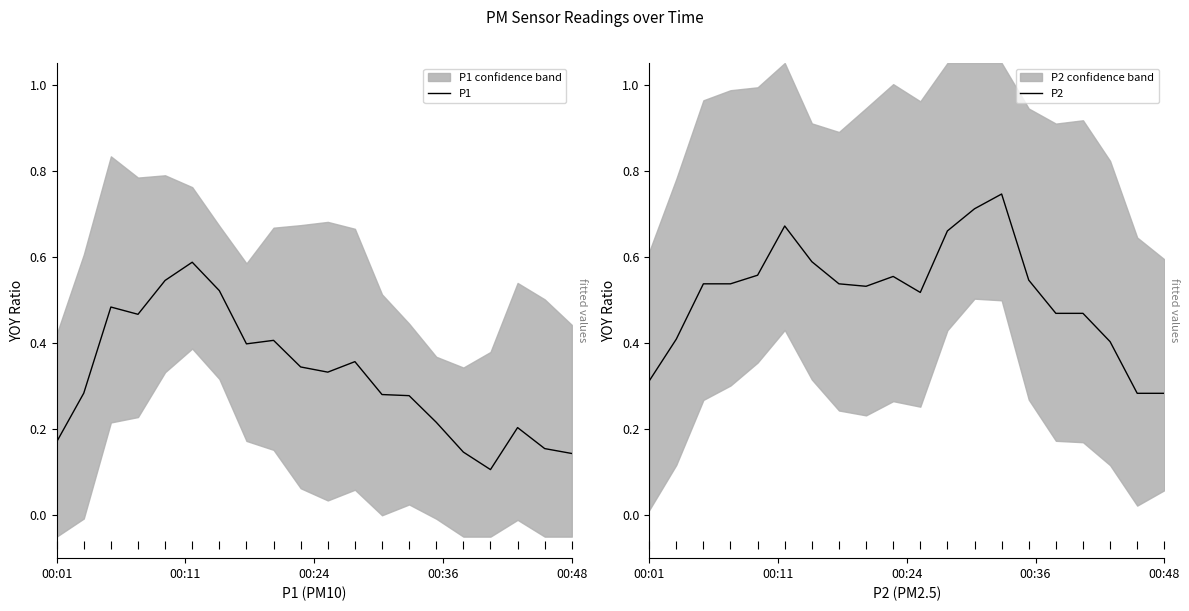

Is the value of P1 at 12 greater than the value of P2 at 00:24?

No